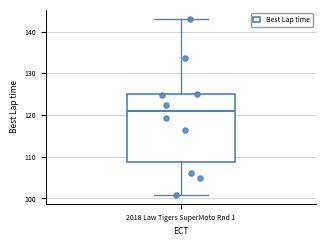

Where does the median line of the box for 2018 Law Tigers SuperMoto Rnd 1 sit on the y-axis? The values are not printed on the chart, so give them approximately, as read against the axis.

121